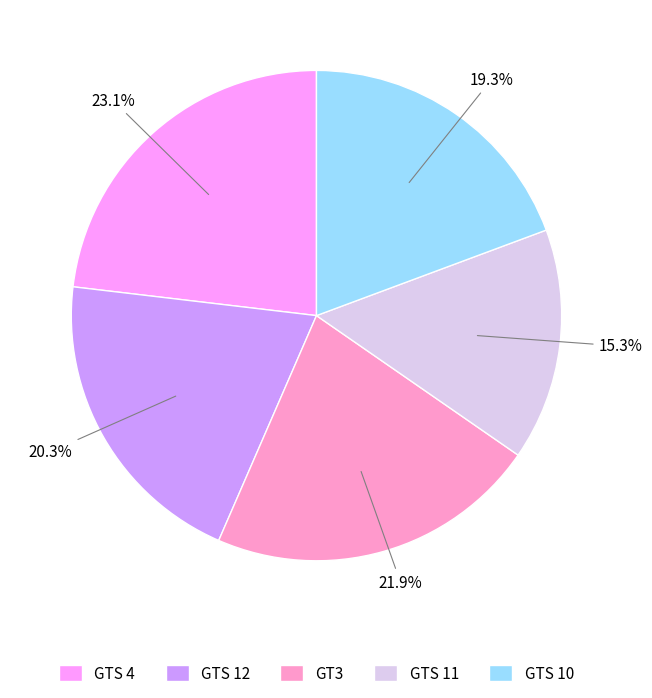

Between GTS 11 and GTS 10, which is larger?

GTS 10